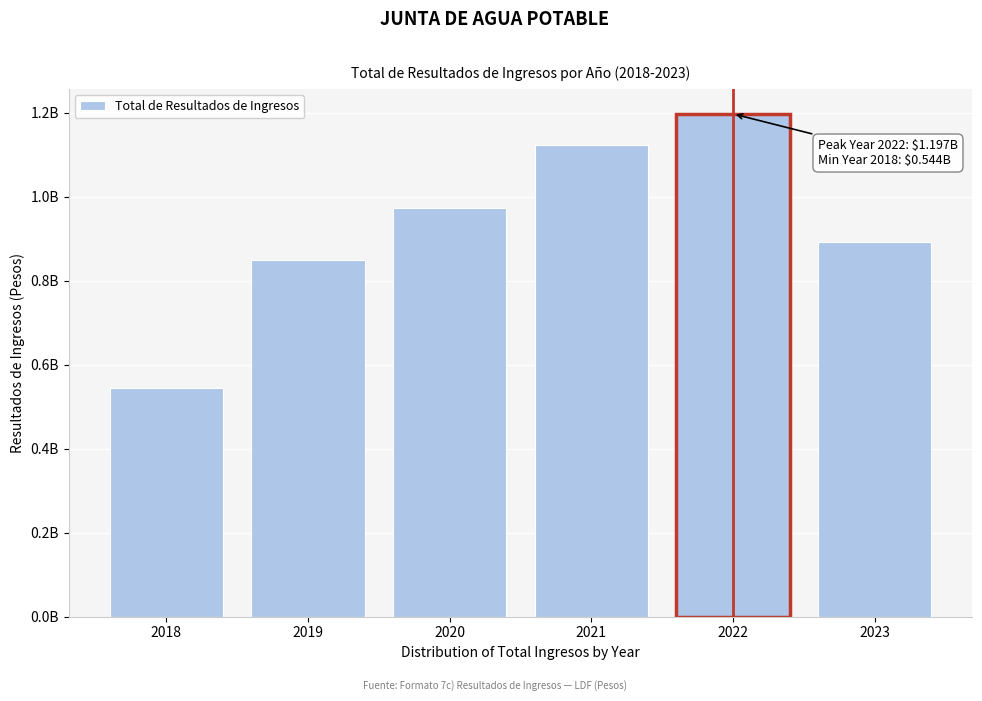

Are the bars horizontal?

No